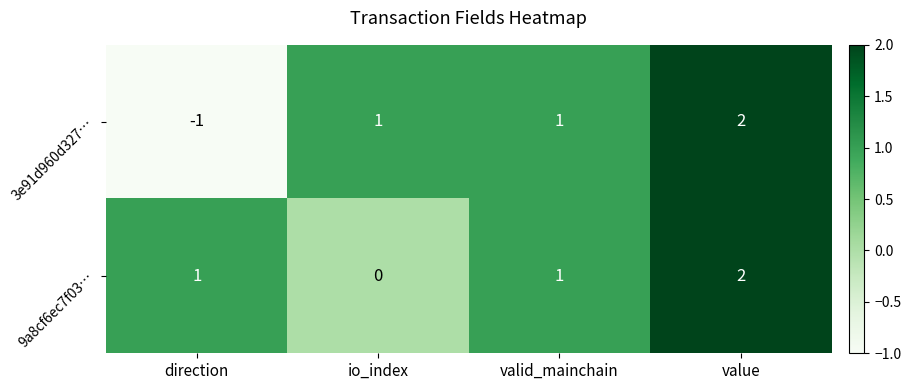

True or false: 9a8cf6ec7f03… has a value of -1 at io_index.

False